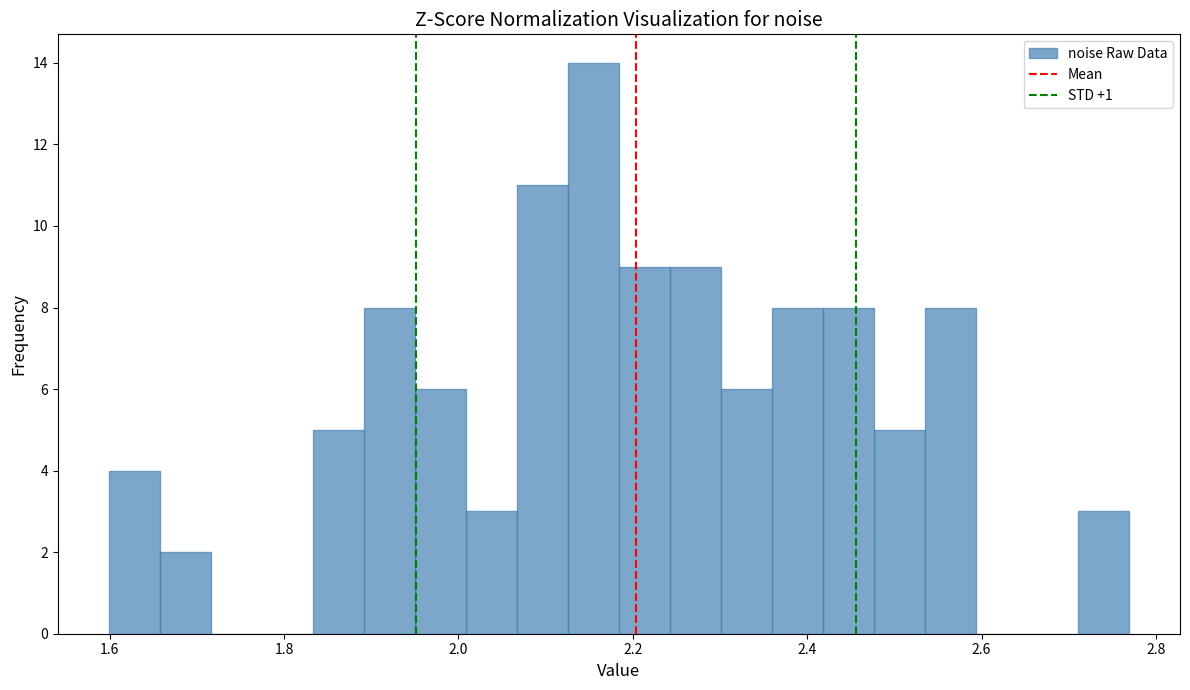

Around what value on the x-axis is the tallest bar? Give the approximate position of its centre, as read against the axis.

2.16